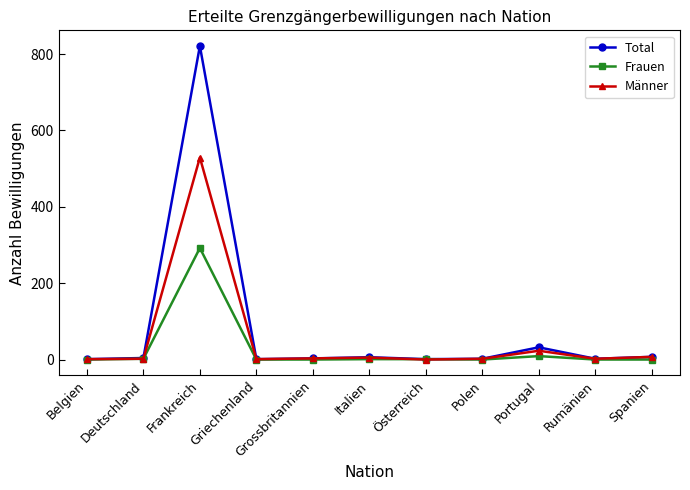

What is the difference between the maximum and minimum values in the Frauen series?

292